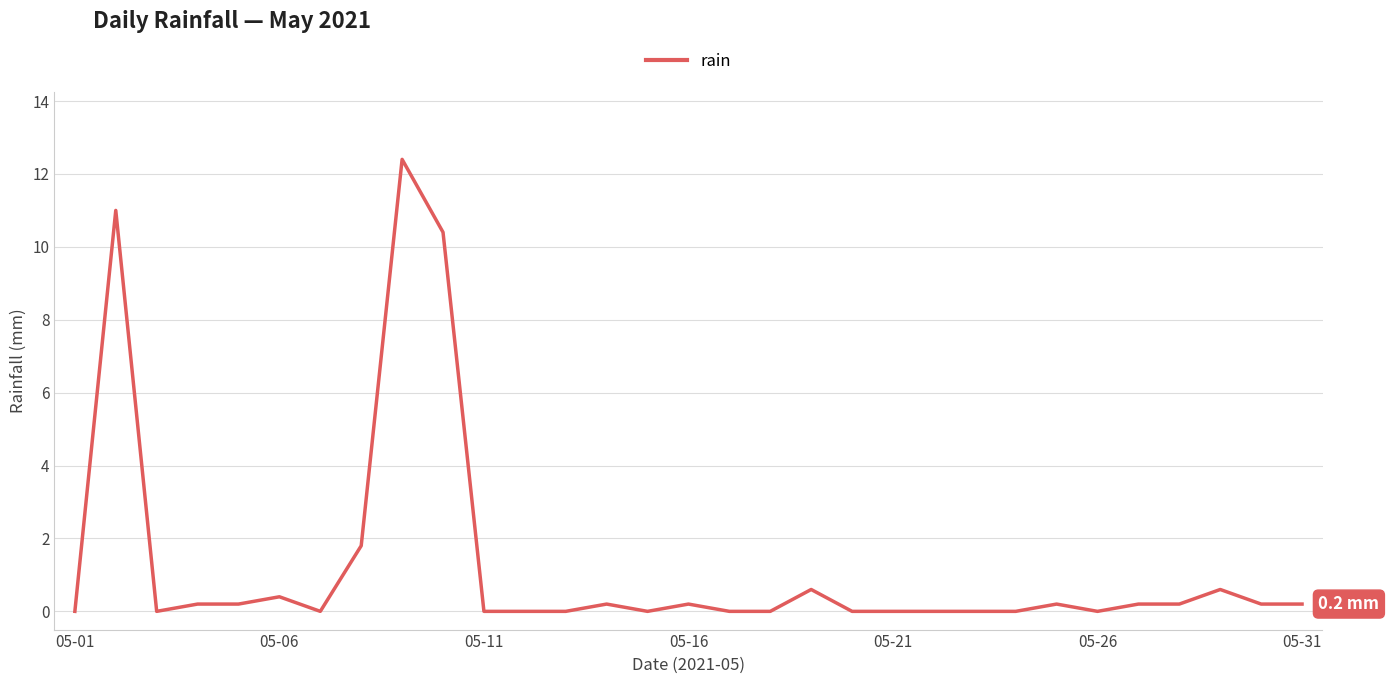

What is the maximum value shown in the chart?

12.4